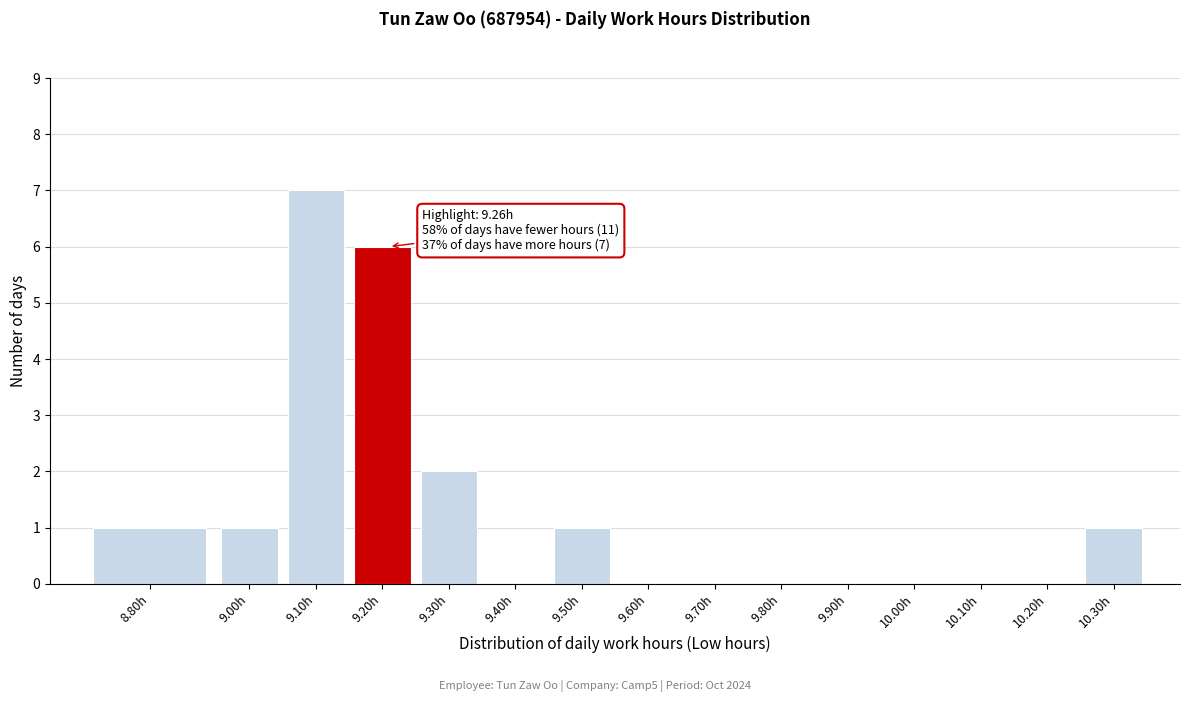

Reading right to left, extract all data points from this chart.

10.30h=1	10.20h=0	10.10h=0	10.00h=0	9.90h=0	9.80h=0	9.70h=0	9.60h=0	9.50h=1	9.40h=0	9.30h=2	9.20h=6	9.10h=7	9.00h=1	8.80h=1